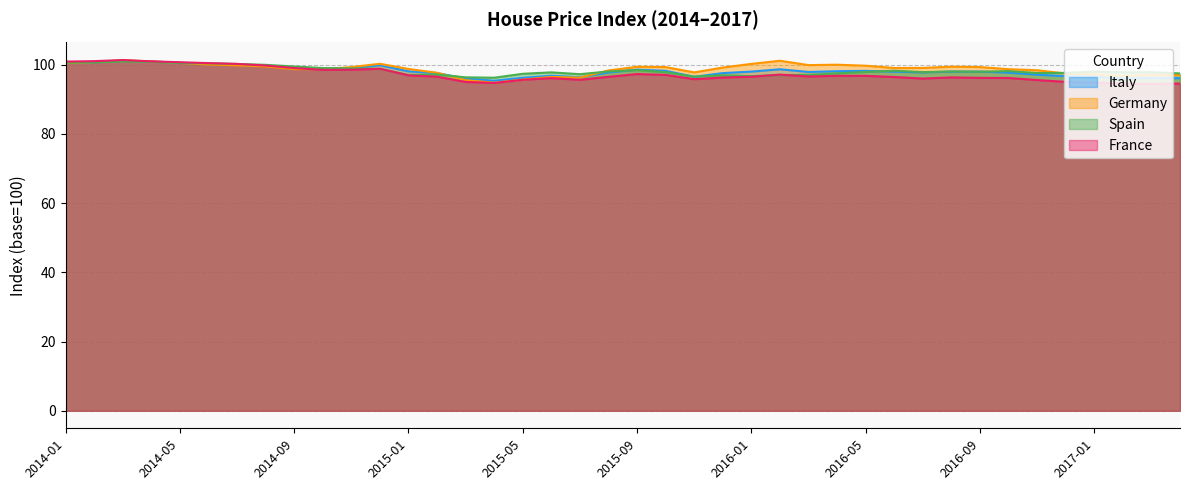

The value of Spain at 2016-08 is 153.5. True or false?

False